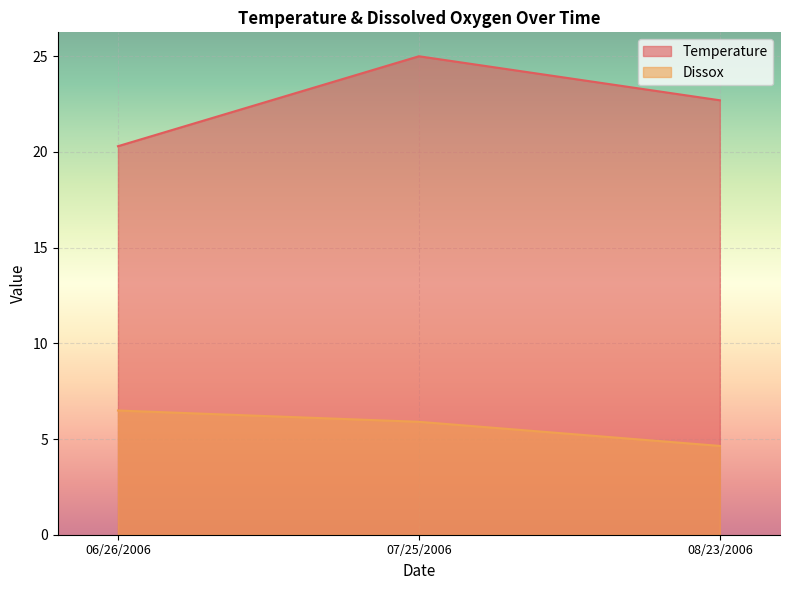

The Dissox series shows 7.6 at 08/23/2006. True or false?

False